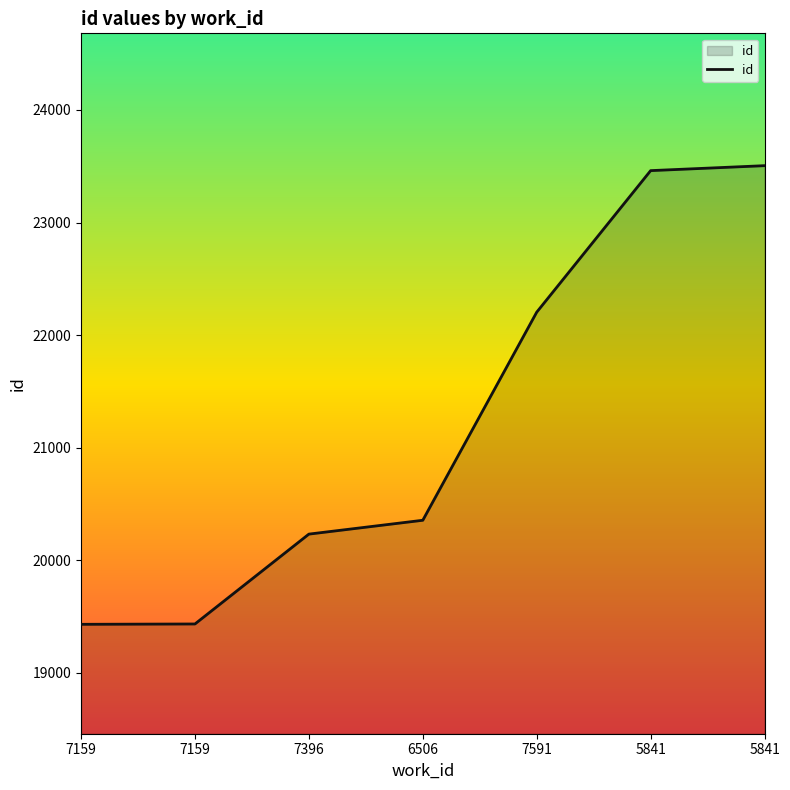

How many lines are shown in the chart?

1